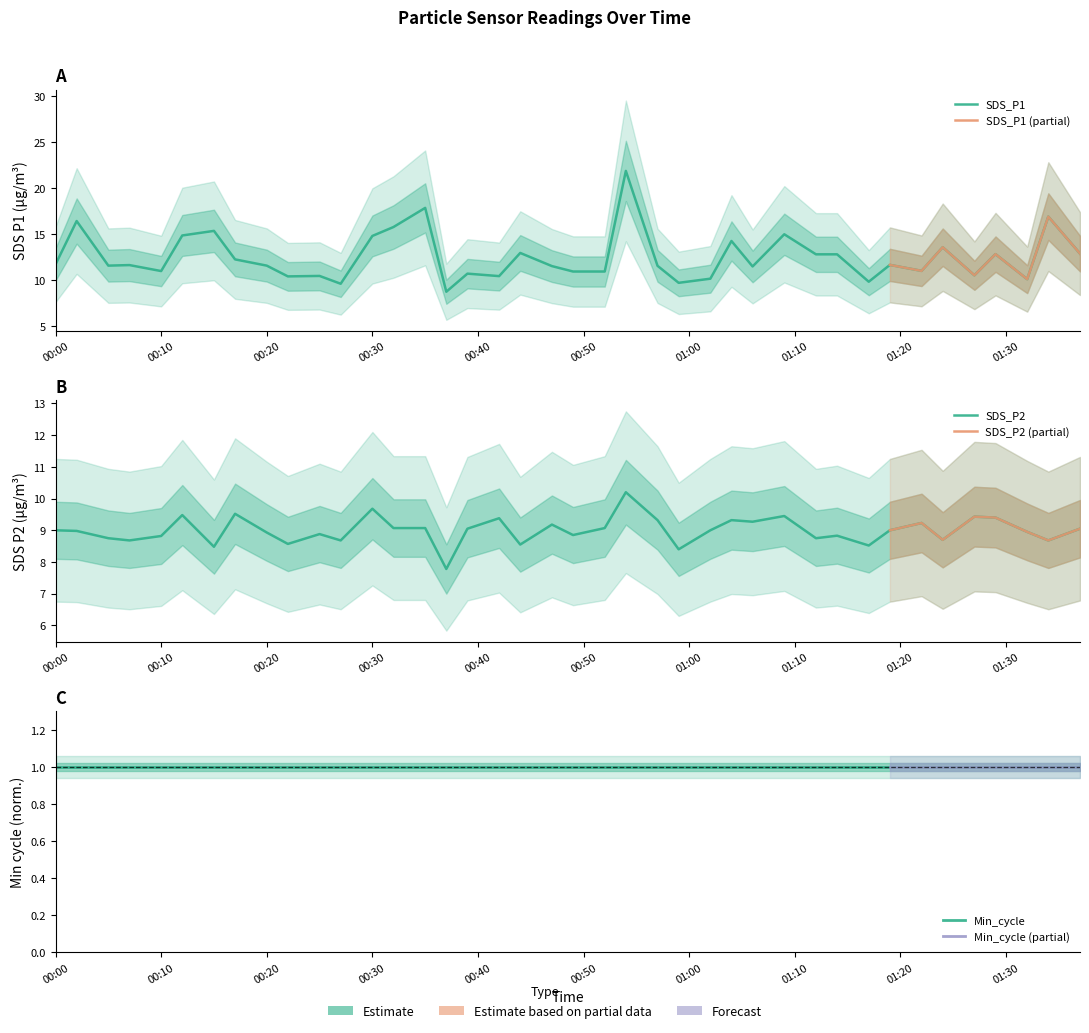

What is the minimum value shown in the chart?

7.8